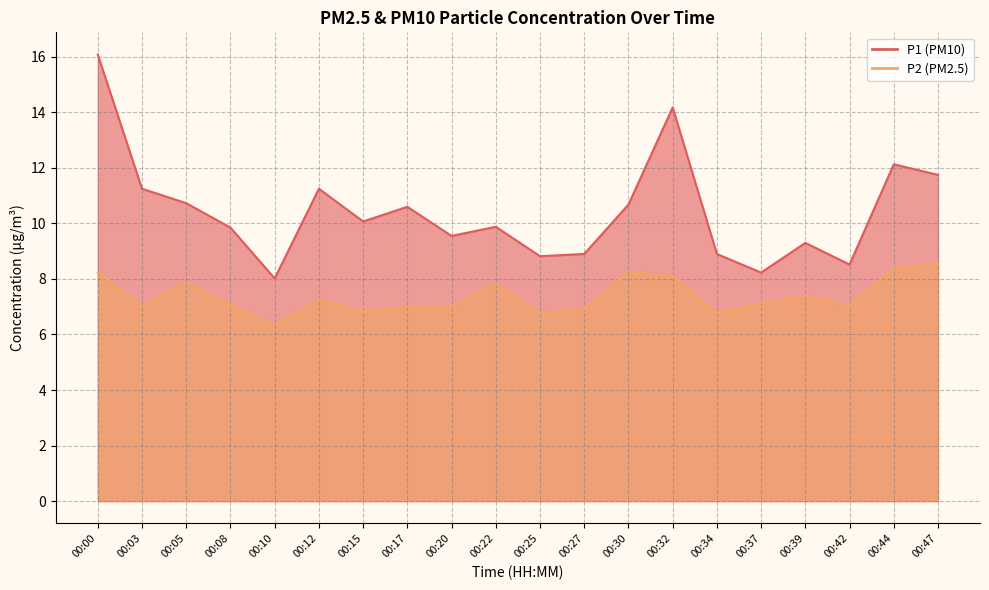

Reading left to right, what are all the values shown in this chart?

P1: 00:00=16.1	00:03=11.2	00:05=10.7	00:08=9.8	00:10=8.0	00:12=11.2	00:15=10.1	00:17=10.6	00:20=9.6	00:22=9.9	00:25=8.8	00:27=8.9	00:30=10.7	00:32=14.2	00:34=8.9	00:37=8.2	00:39=9.3	00:42=8.5	00:44=12.1	00:47=11.8
P2: 00:00=8.2	00:03=7.0	00:05=7.9	00:08=7.1	00:10=6.3	00:12=7.2	00:15=6.8	00:17=7.0	00:20=7.0	00:22=7.8	00:25=6.8	00:27=6.9	00:30=8.3	00:32=8.1	00:34=6.8	00:37=7.1	00:39=7.4	00:42=7.0	00:44=8.4	00:47=8.6